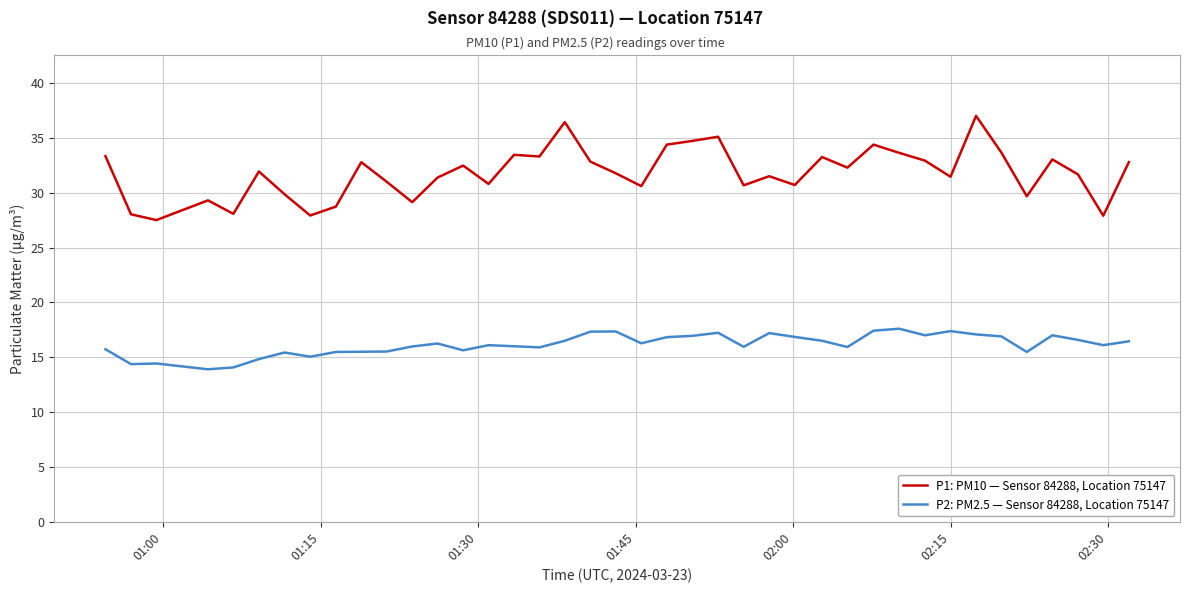

List the series in order of their peak value, highest first.

P1: PM10 — Sensor 84288, Location 75147, P2: PM2.5 — Sensor 84288, Location 75147